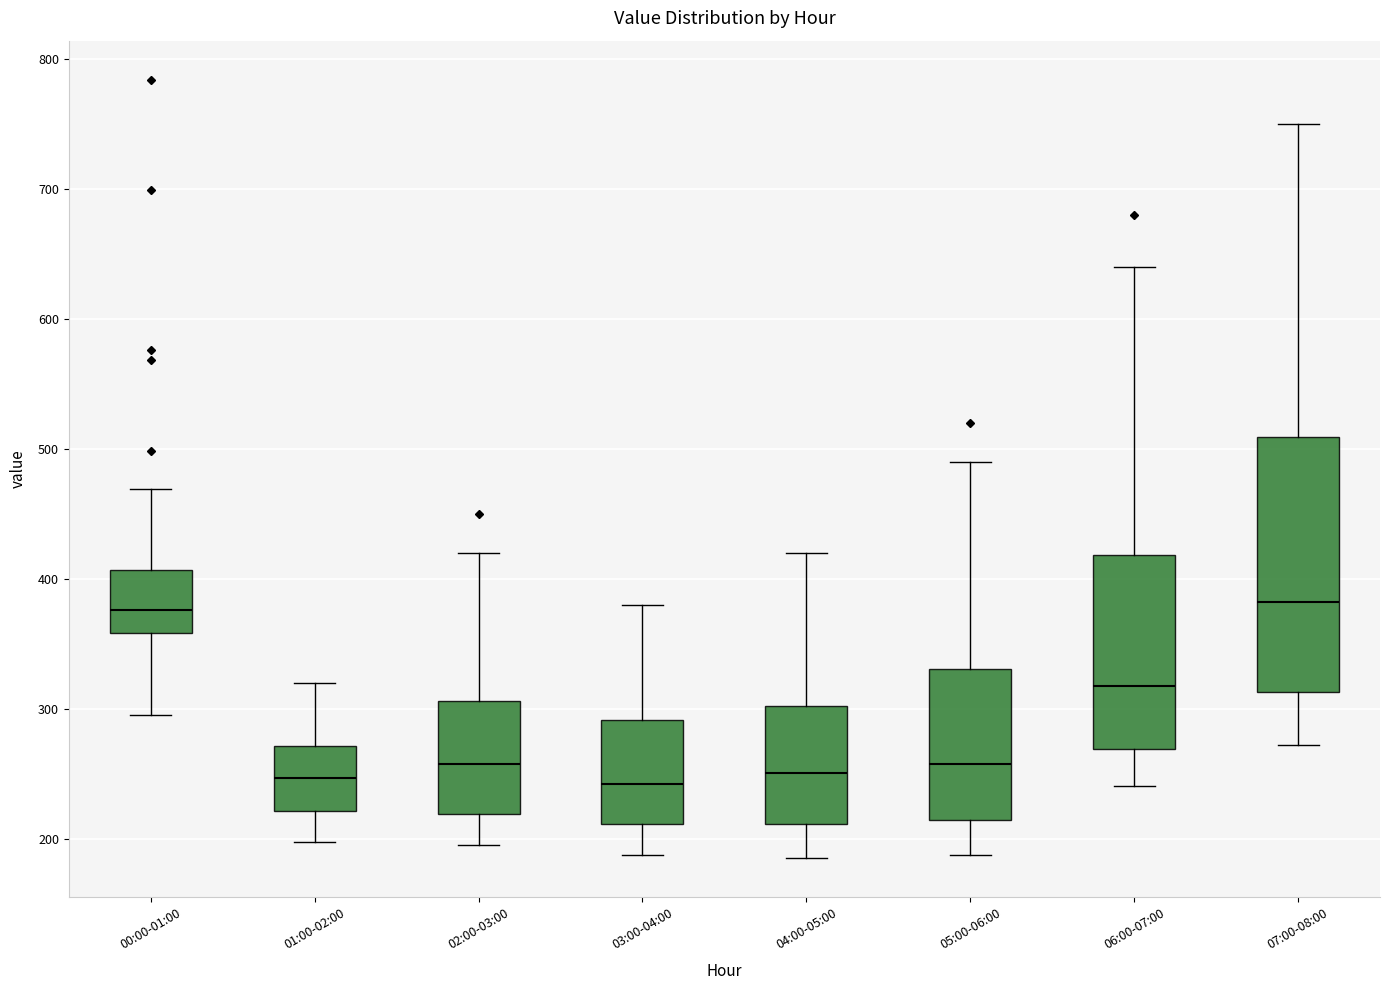

Which box is the tallest, from its lower edge to its upper edge?

07:00-08:00